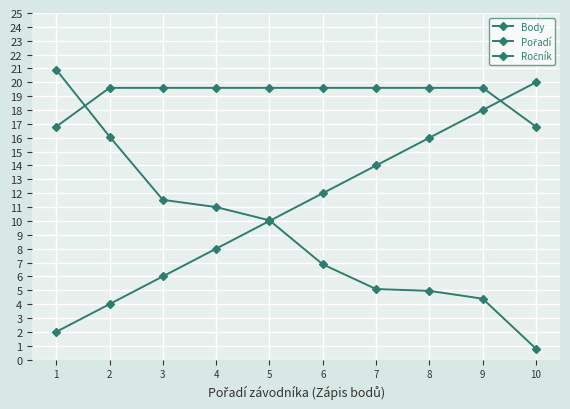

Between which two adjacent categories do Pořadí and Body first intersect?

5 and 6